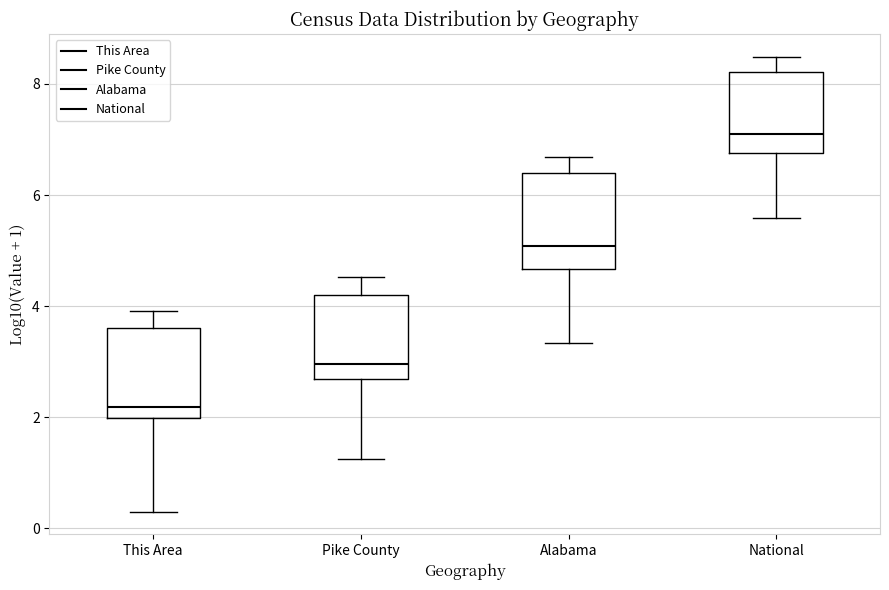

Where is the lower edge of the box for This Area on the y-axis? The values are not printed on the chart, so give them approximately, as read against the axis.

2.0